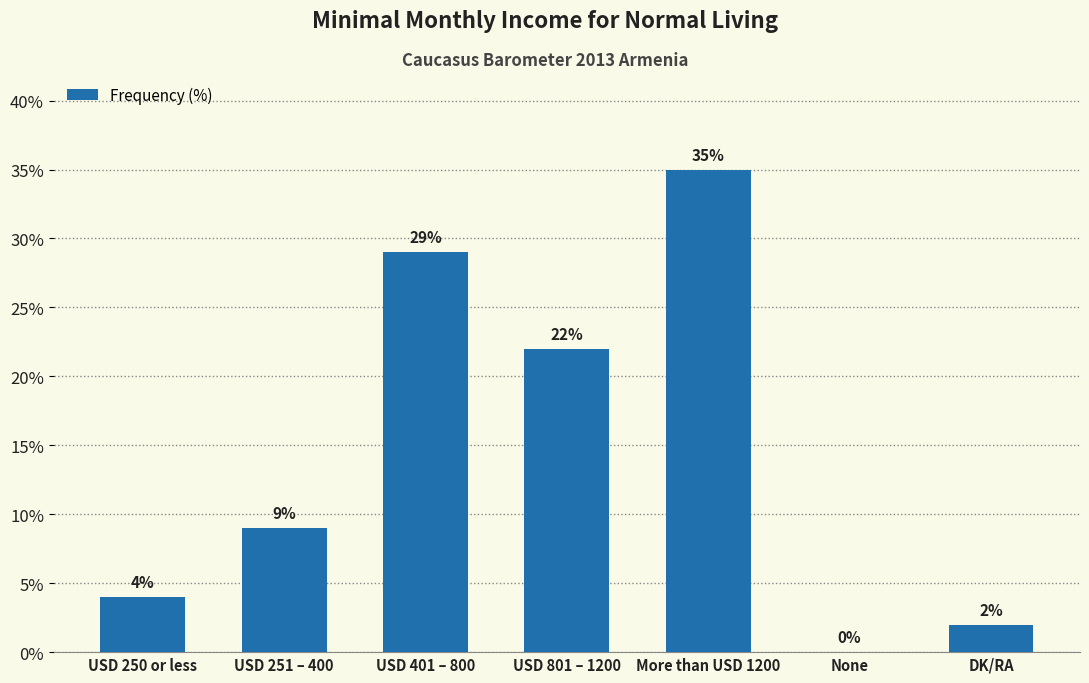

What is the sum of all values?

101